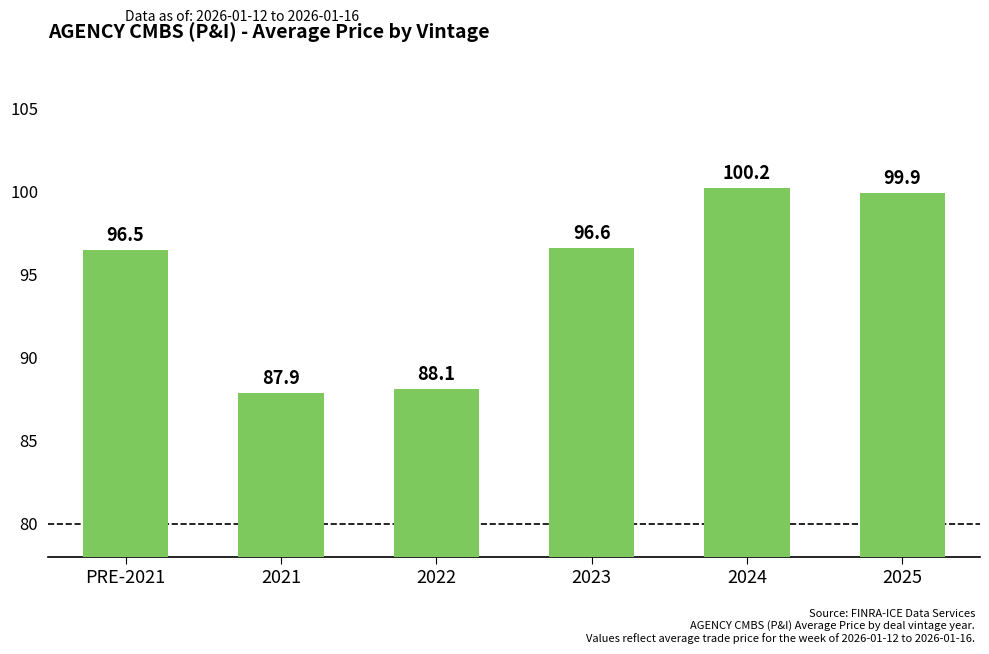

Which category has the highest value across all series?

2024